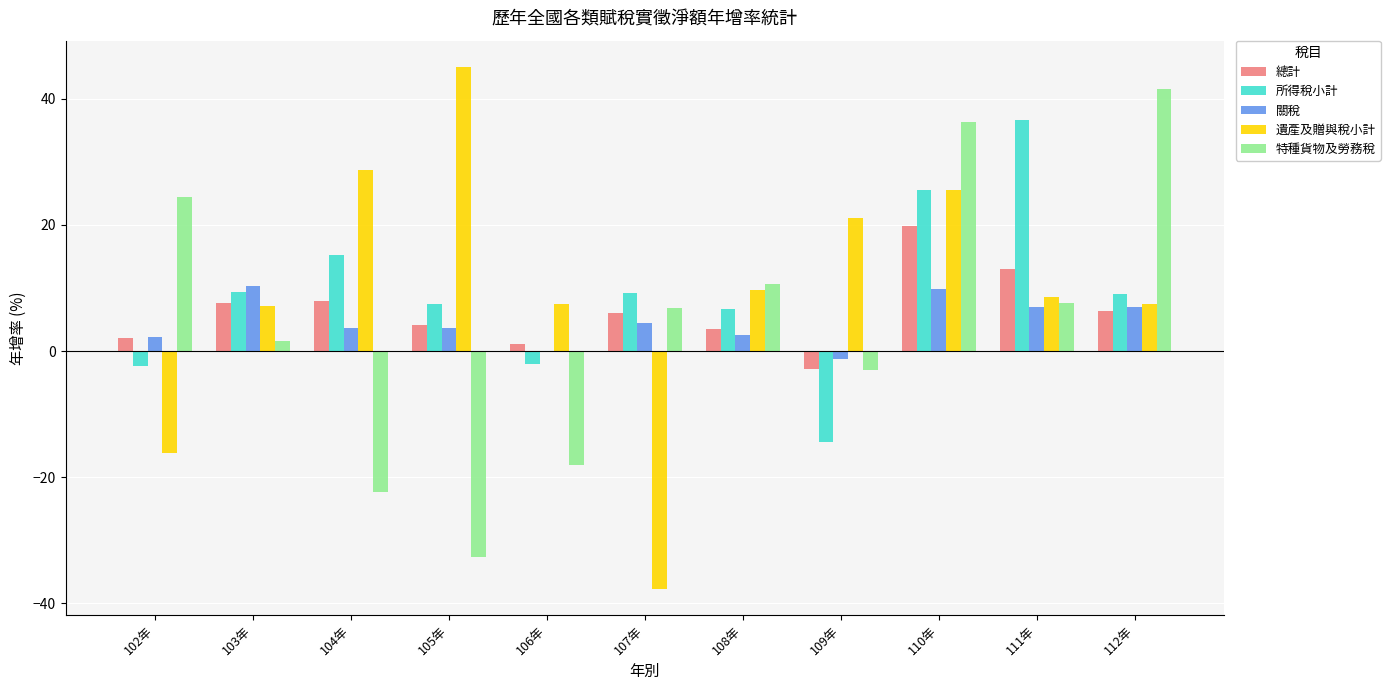

Read the 所得稅小計 value at 111年.

36.6